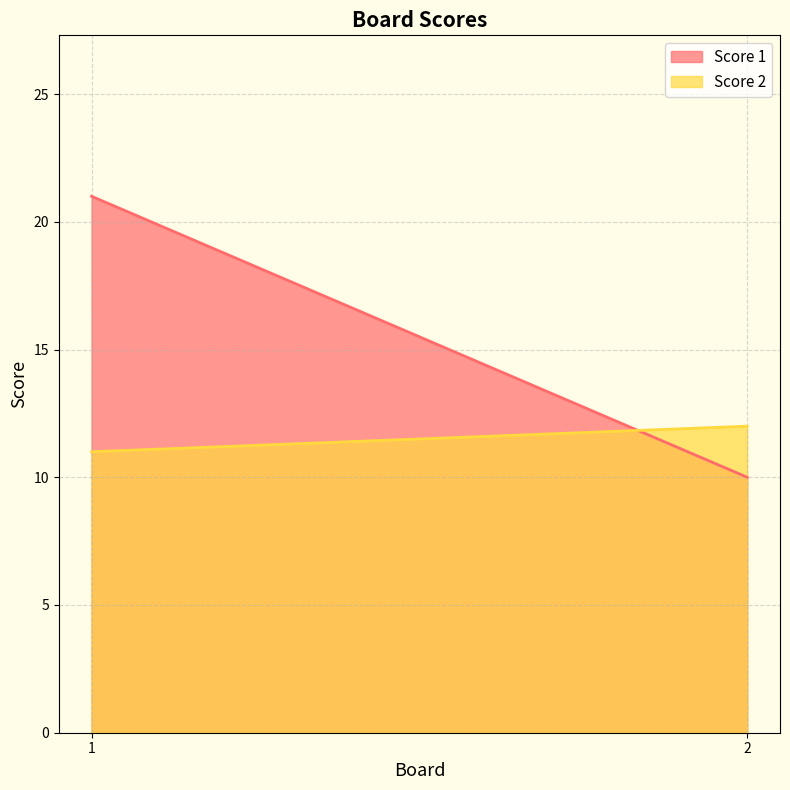

At how many categories does at least one series exceed 15?

1